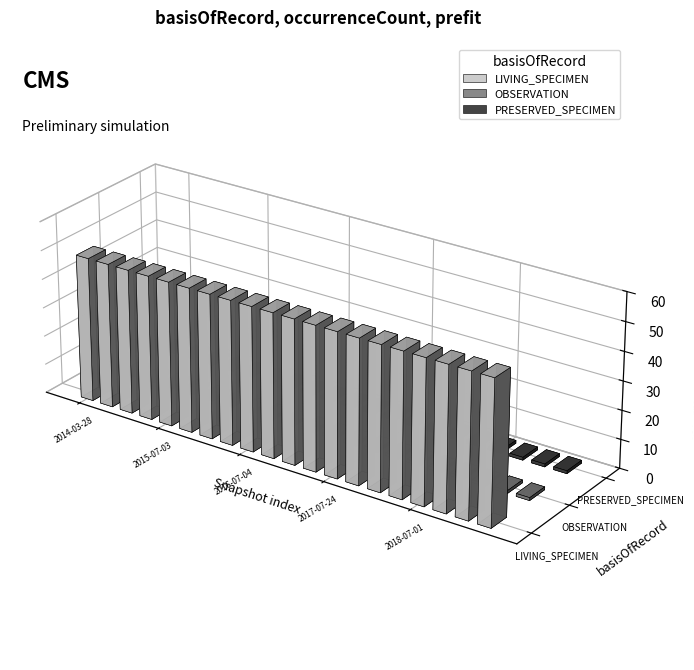

How many data points does each series have?

20